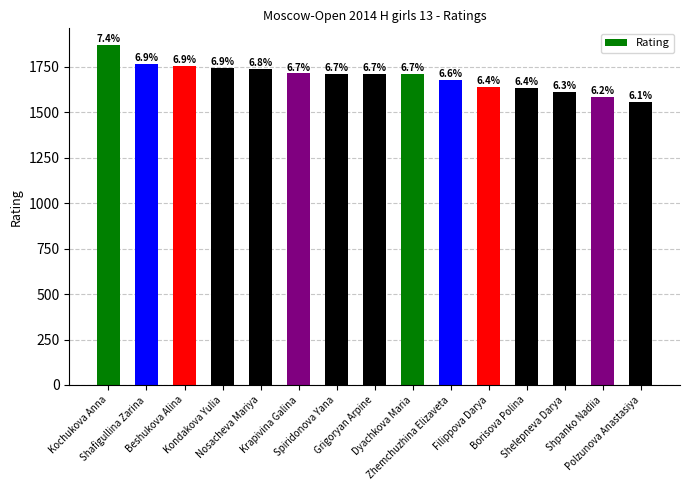

How many bars are there in total?

15